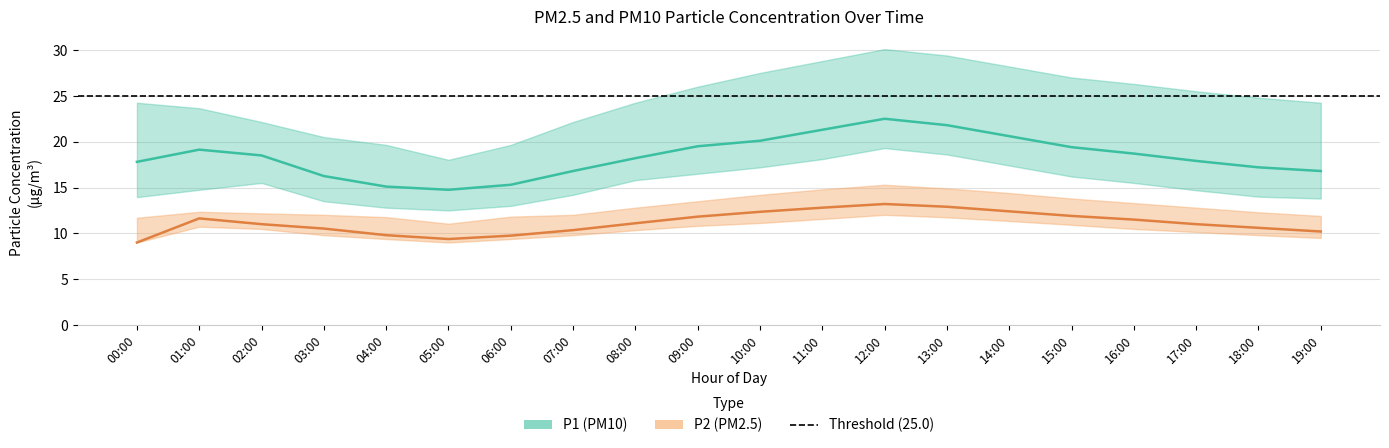

Where is the first local maximum for P1_lower?

02:00